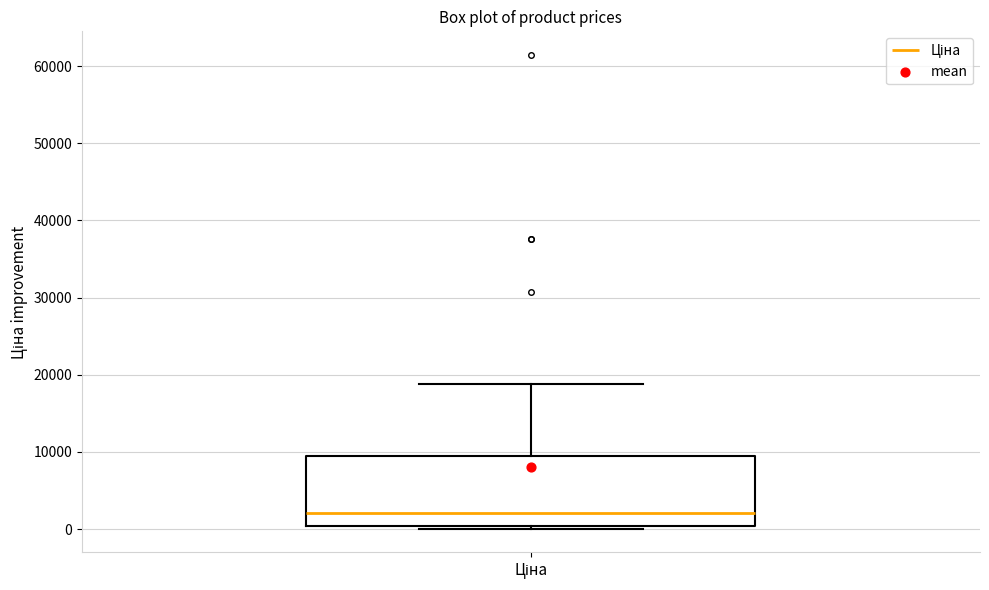

Read this box plot against the y-axis: the position of the median line, the range covered by the box, and the ends of both whiskers. The values are not printed on the chart, so give them approximately, as read against the axis.

median 2000, box 0 to 9000, whiskers 0 (just below the box's lower edge) to 19000